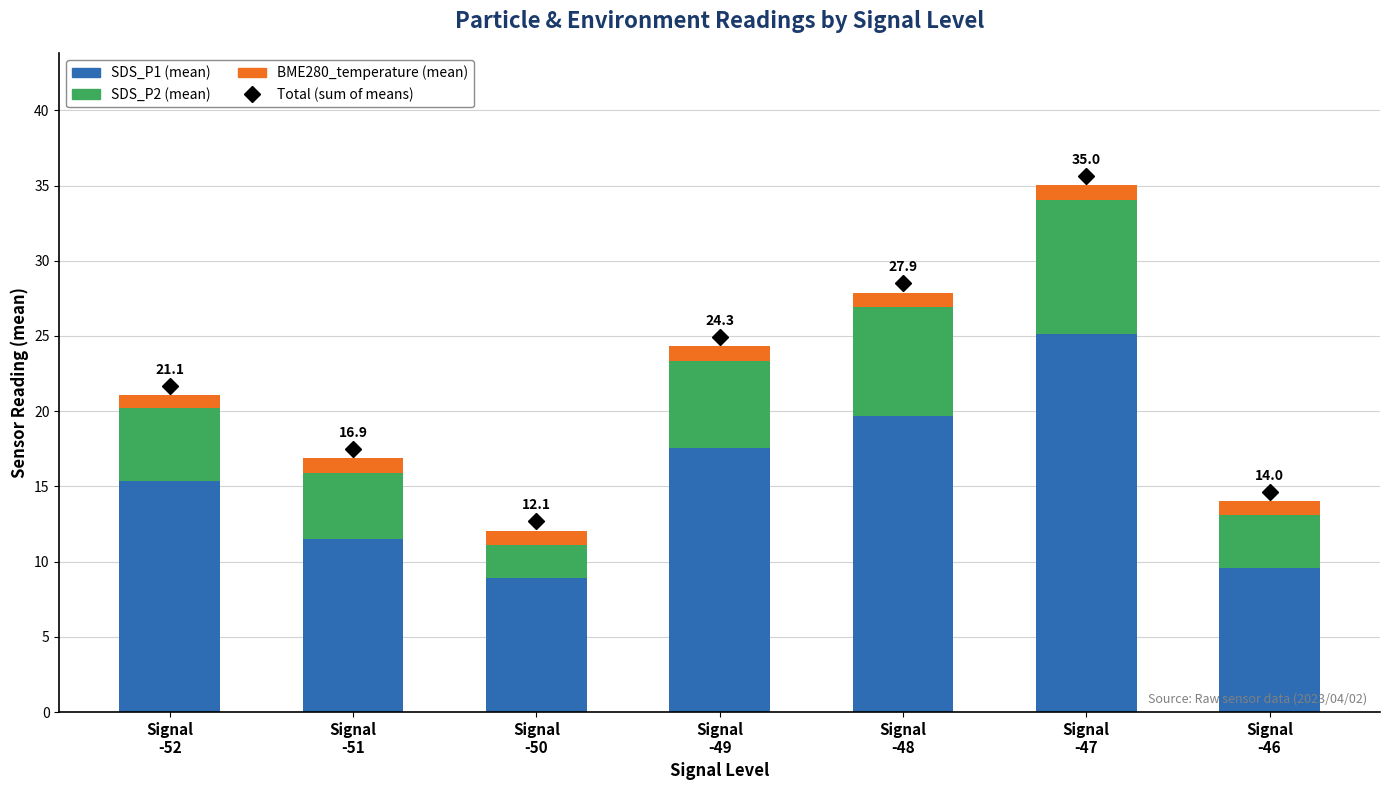

What is the minimum value for SDS_P1 (mean)?

8.9